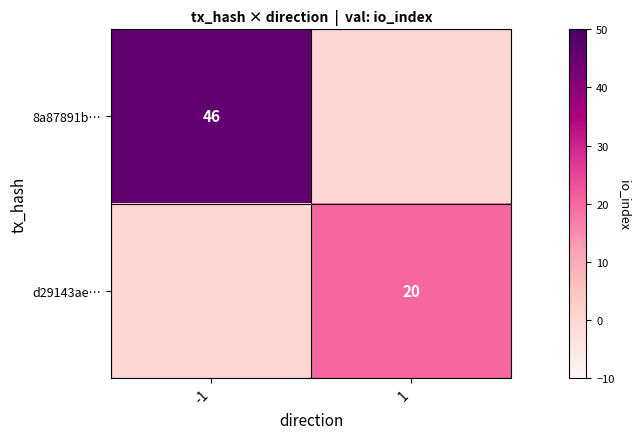

True or false: 8a87891b… has a value of 62 at -1.

False